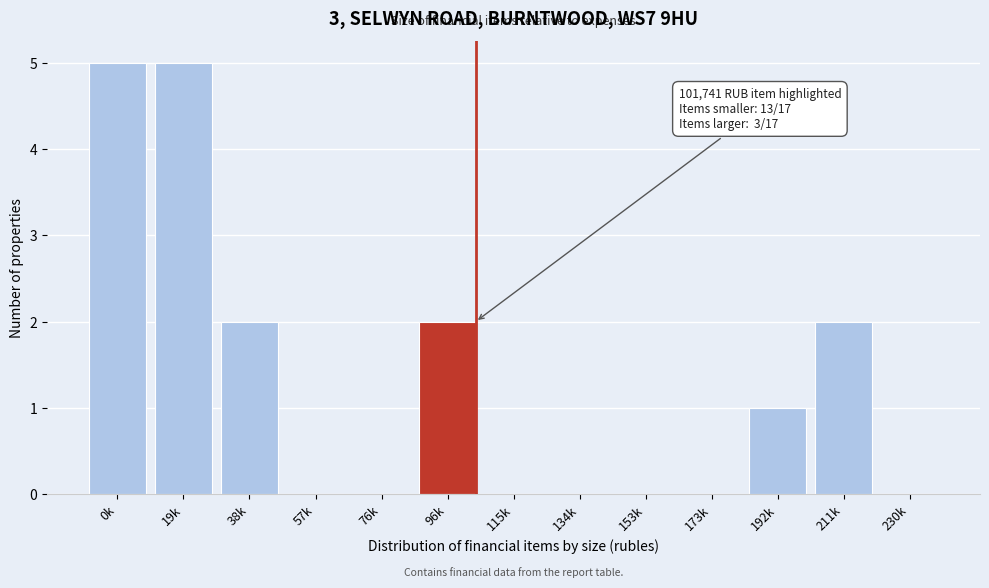

Reading right to left, what are all the values shown in this chart?

230k=0	211k=2	192k=1	173k=0	153k=0	134k=0	115k=0	96k=2	76k=0	57k=0	38k=2	19k=5	0k=5